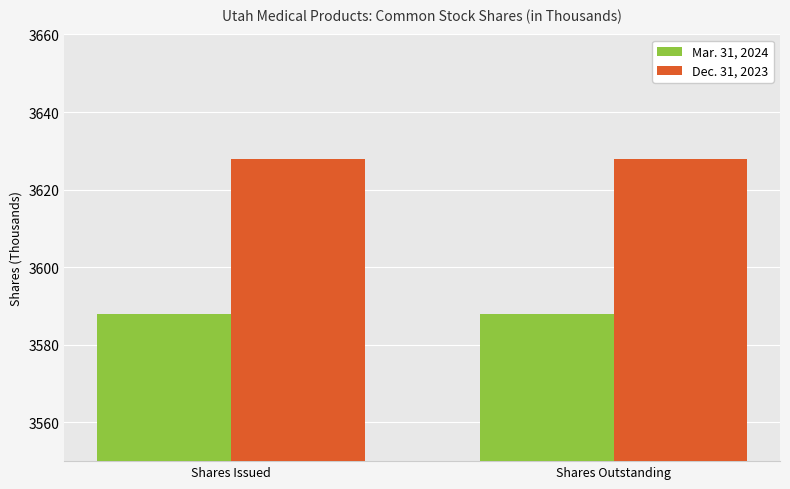

What are all the series names shown in the legend?

Mar. 31, 2024, Dec. 31, 2023